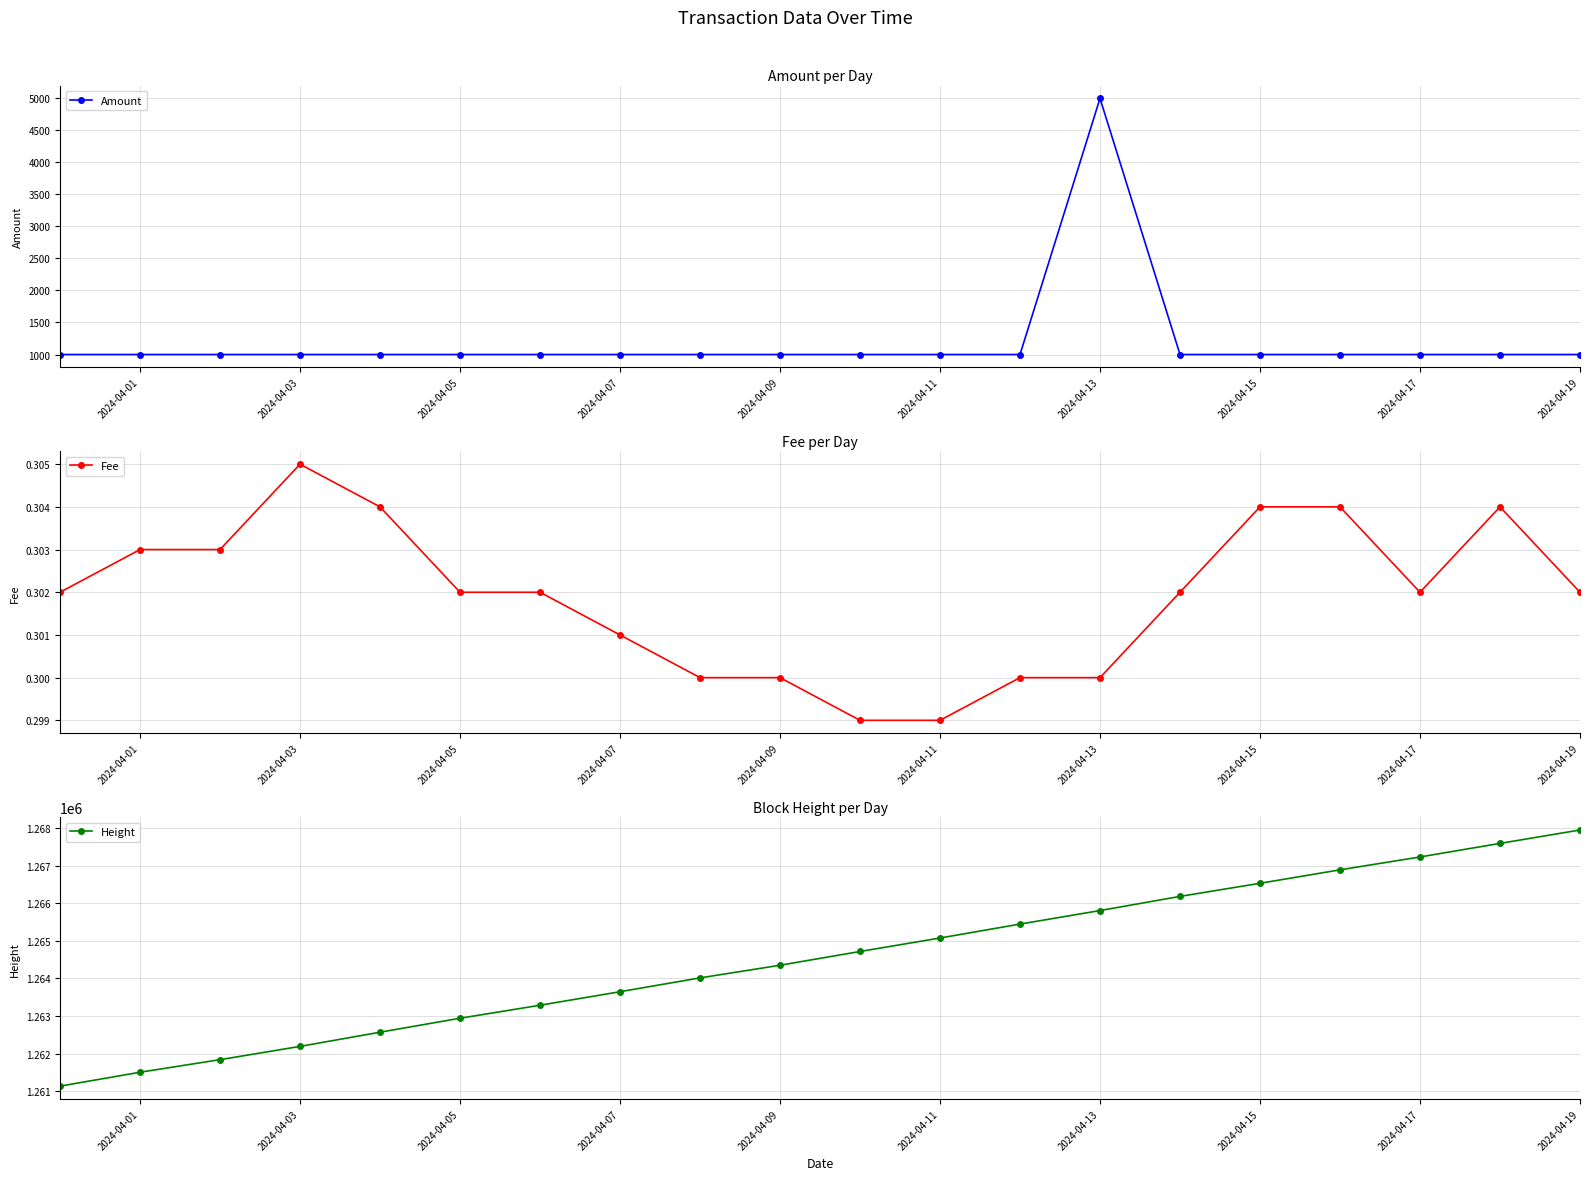

How many values in the Amount series exceed 1000?

1